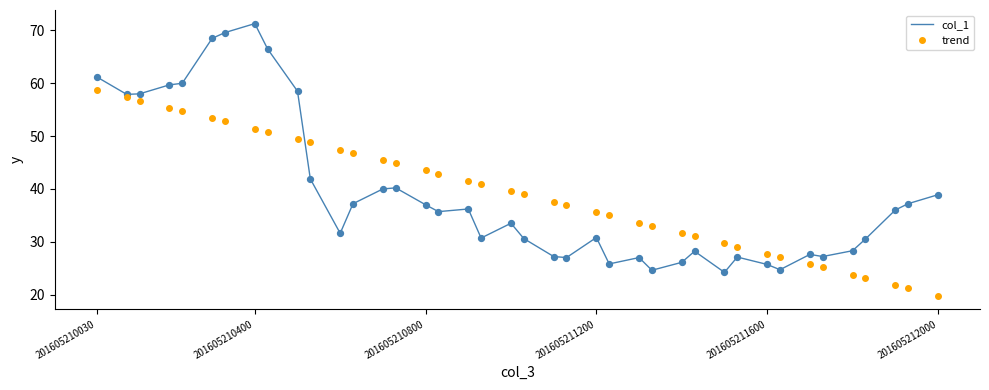

What is the difference between the maximum and minimum values in the col_1 series?

47.1